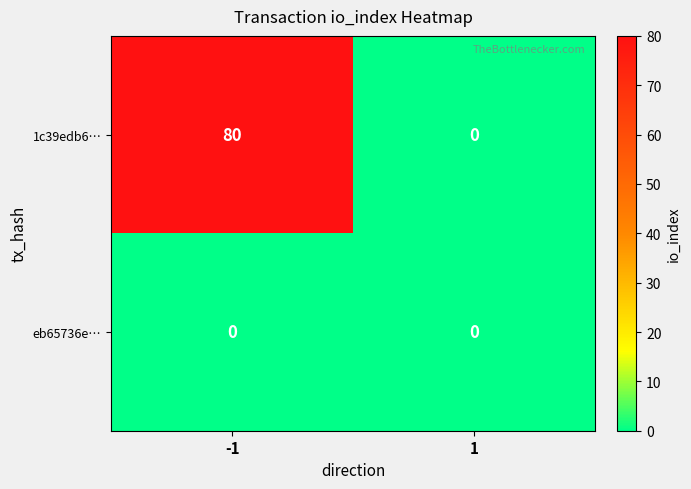

Between -1 and 1, which series saw the biggest shift?

1c39edb6…